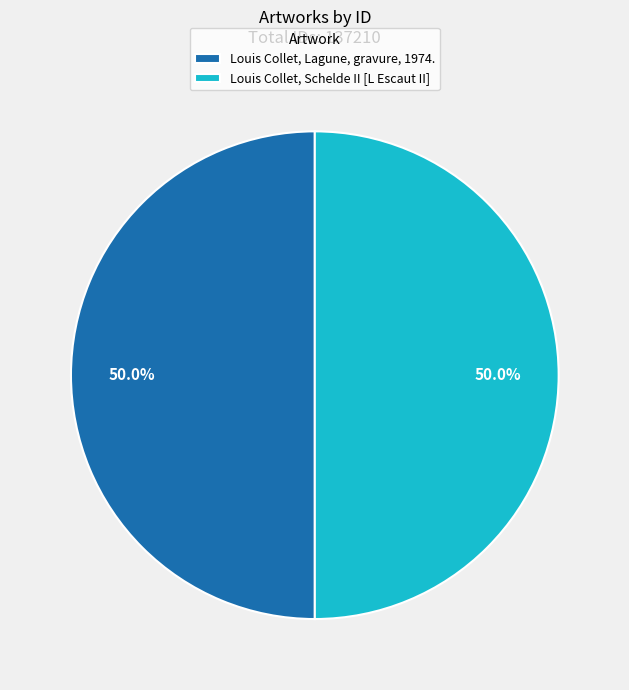

Combined, what portion of the pie is Louis Collet, Schelde II [L Escaut II] and Louis Collet, Lagune, gravure, 1974.?

100.0%